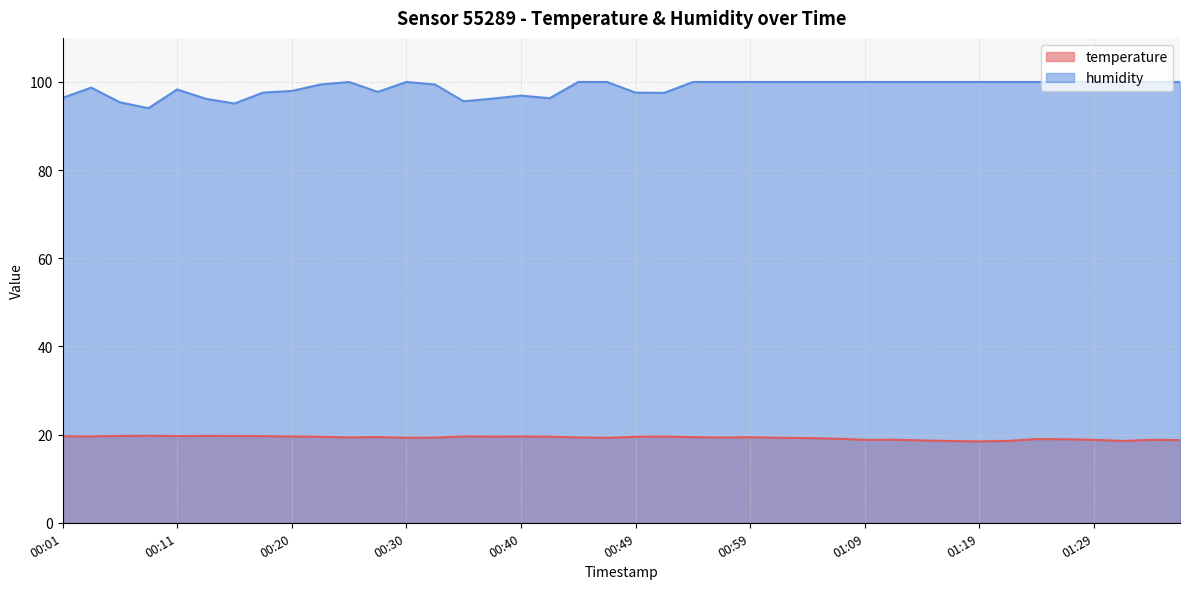

True or false: temperature and humidity cross at least once.

False